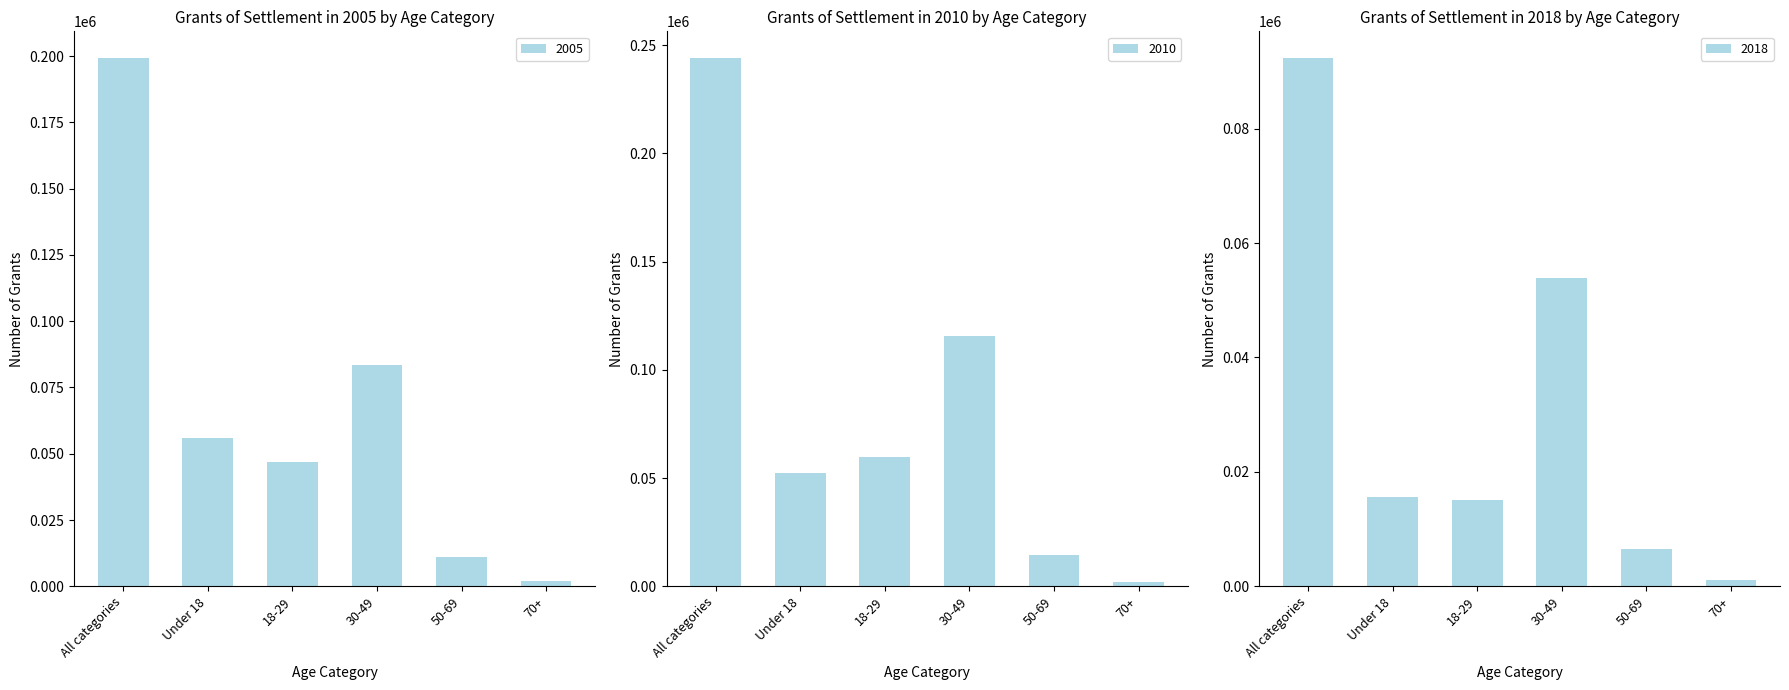

Rank the series by their maximum value, from highest to lowest.

Total, 2010, 2018